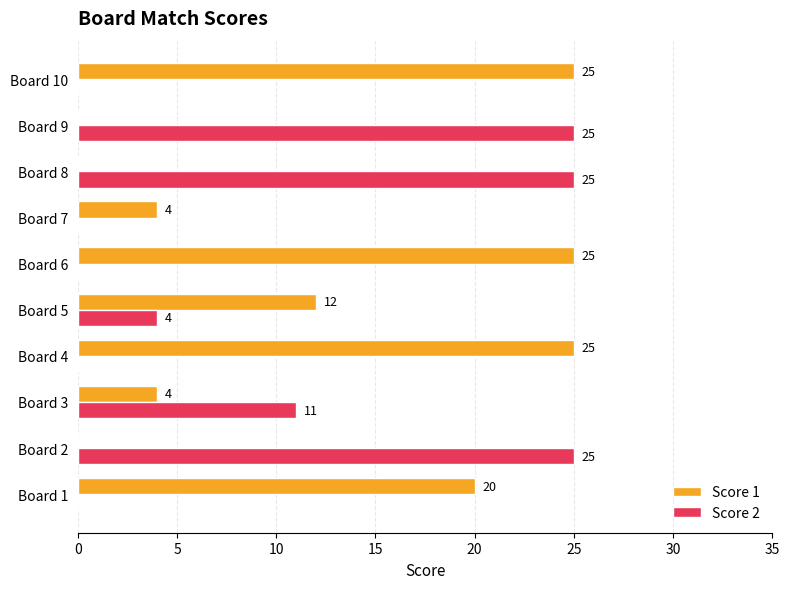

The Score 2 series shows 0 at Board 1. True or false?

True